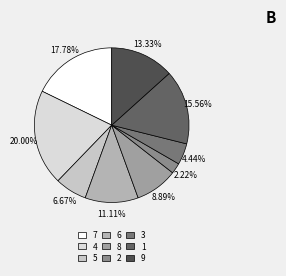

To the nearest percent, what is the average slice percentage?

11%